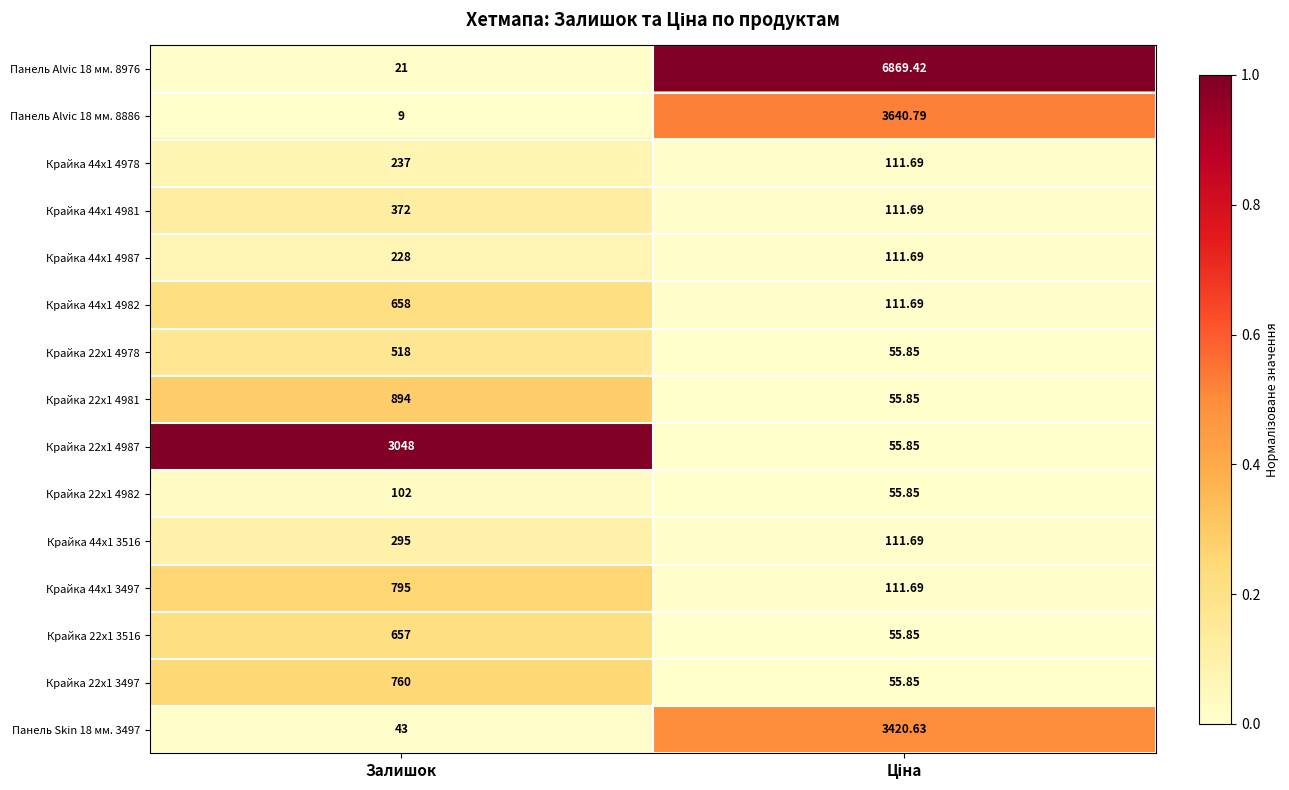

Which category has the lowest value in the Панель Alvic 18 мм. 8886 series?

Залишок